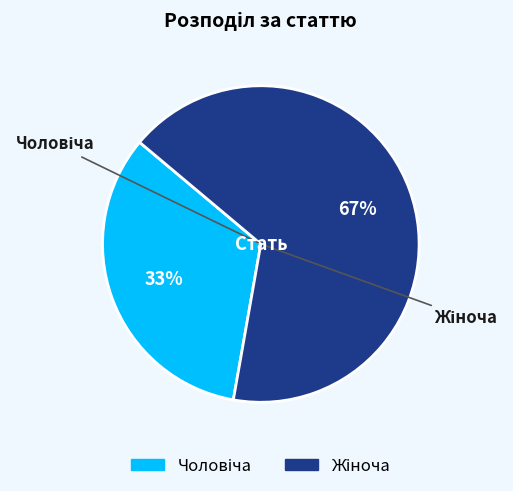

Is there a majority slice in this chart?

Yes